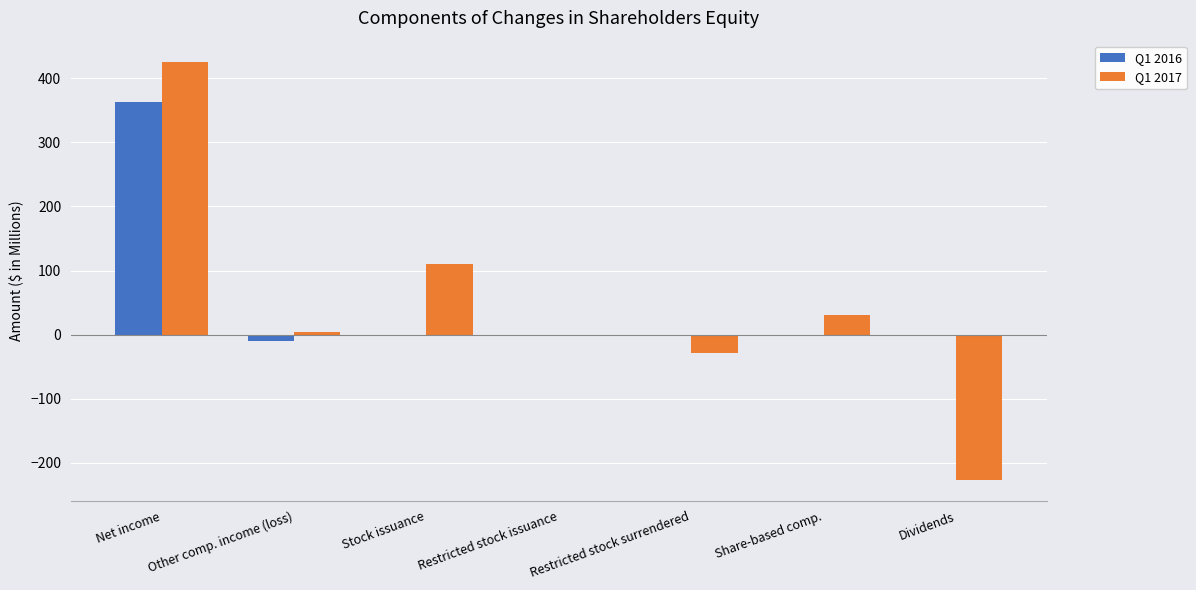

Reading left to right, what are all the values shown in this chart?

Q1 2016: Net income=363	Other comp. income (loss)=-10	Stock issuance=0	Restricted stock issuance=0	Restricted stock surrendered=0	Share-based comp.=0	Dividends=0
Q1 2017: Net income=426	Other comp. income (loss)=4	Stock issuance=111	Restricted stock issuance=0	Restricted stock surrendered=-29	Share-based comp.=31	Dividends=-226